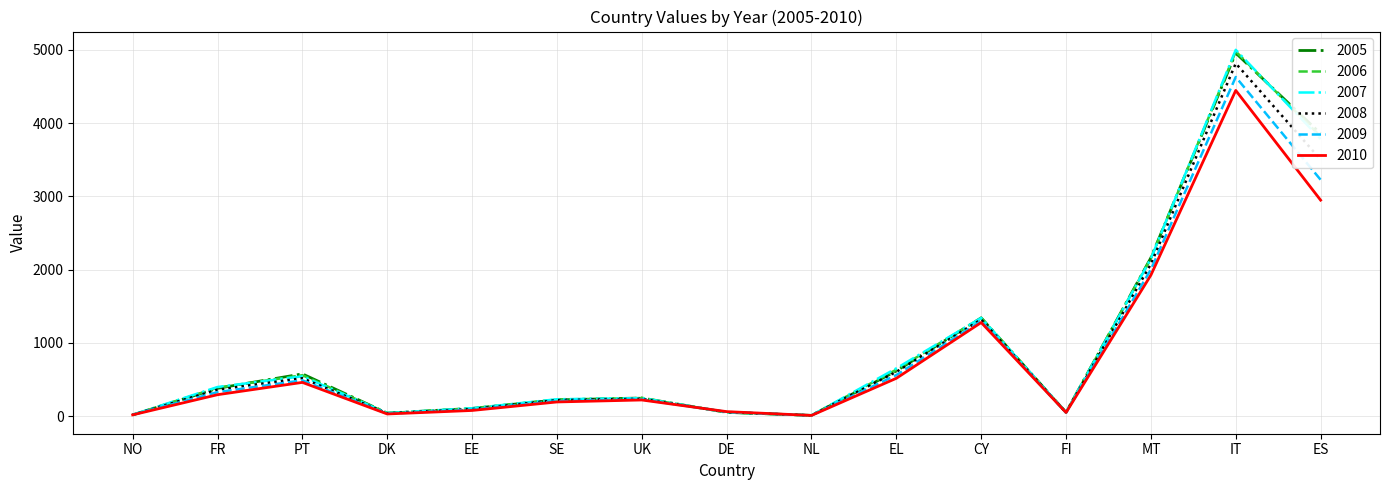

Count the number of categories in the chart.

15